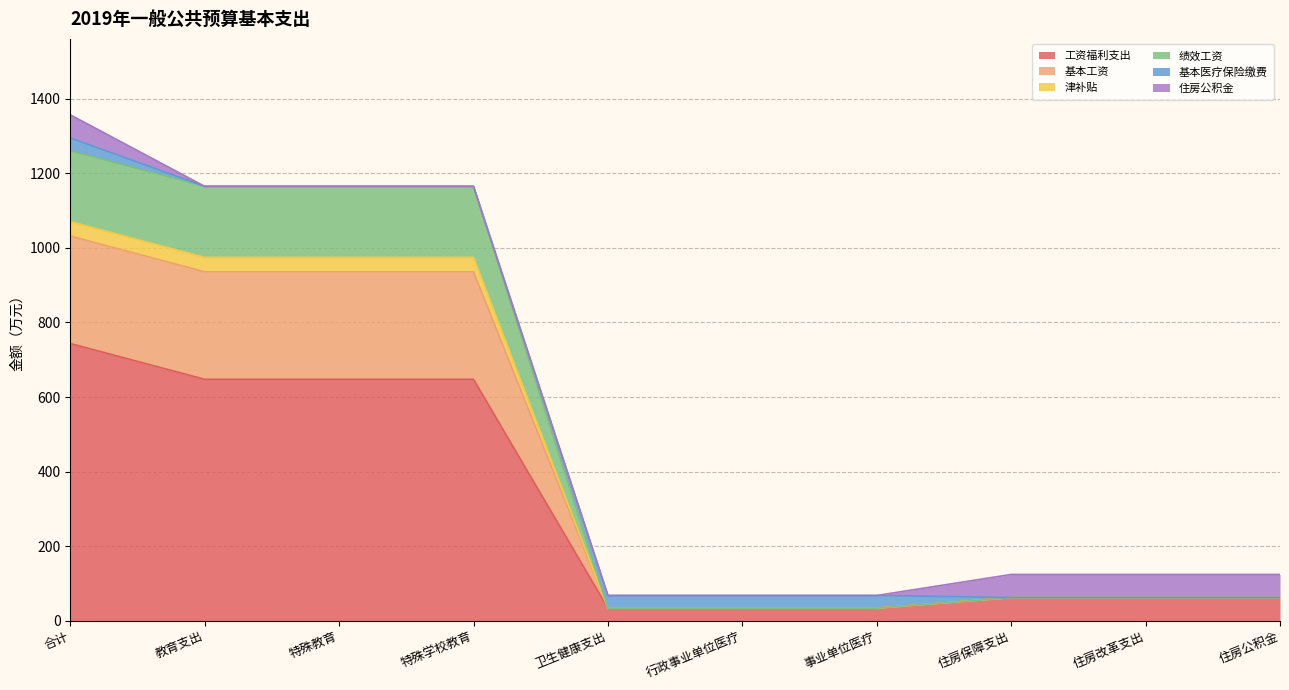

At which label does 工资福利支出 reach its peak?

合计